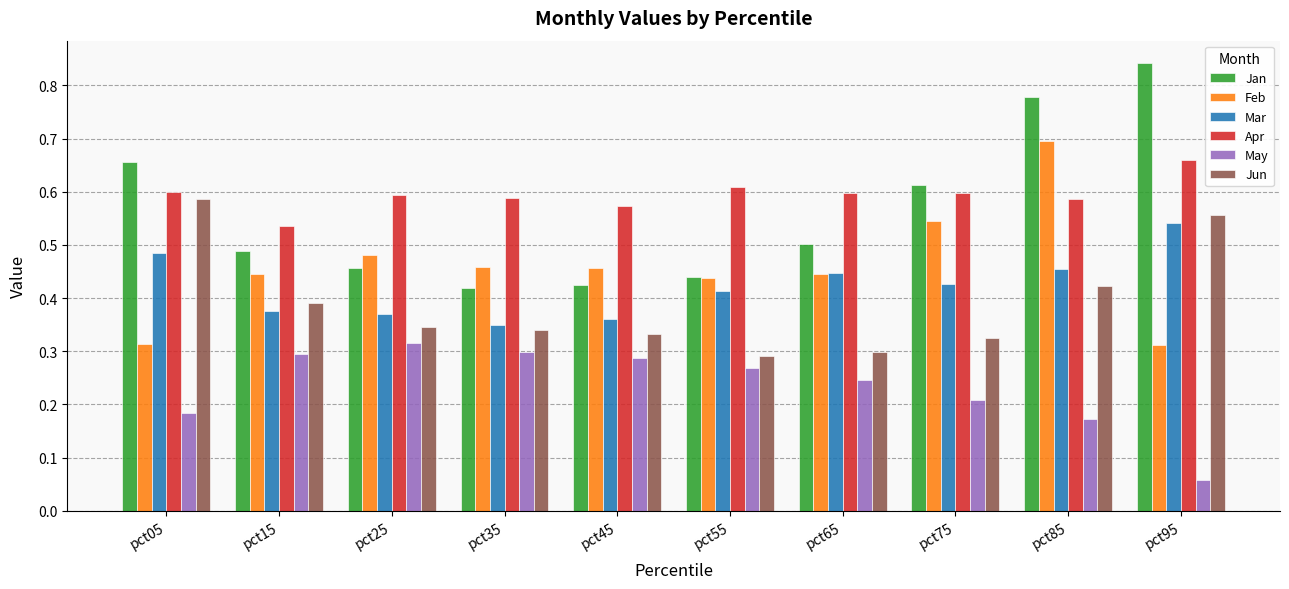

Which series has the largest range (max minus min)?

Jan